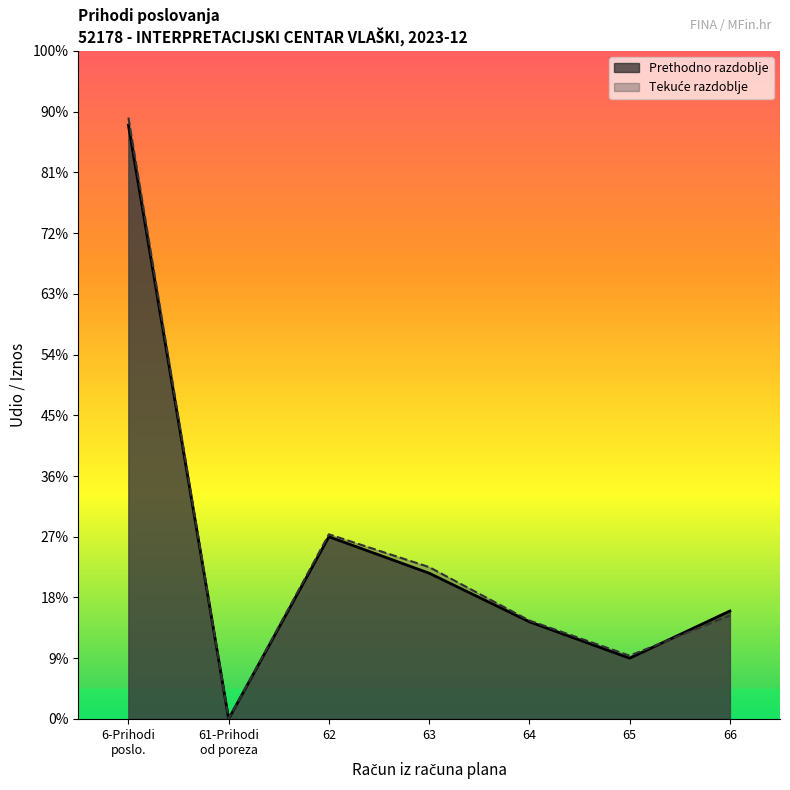

Does the chart have visible grid lines?

No